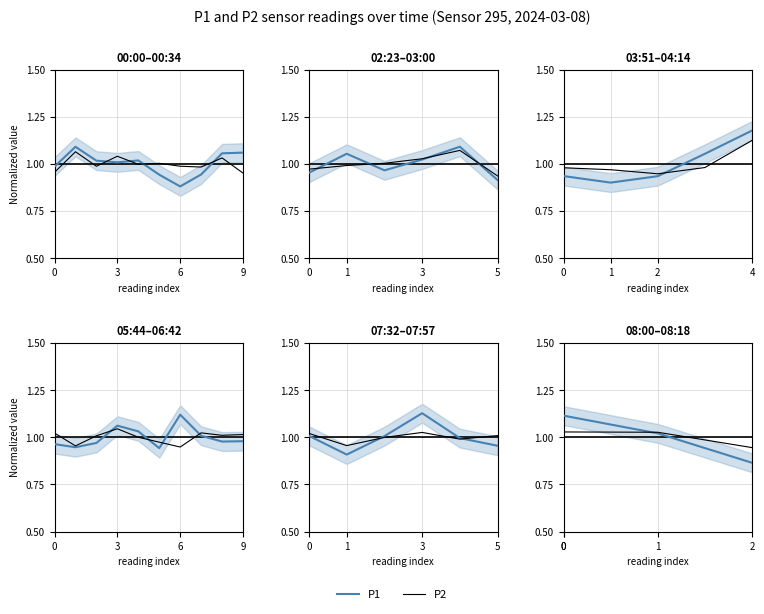

At which label is P1 closest to 0?

2